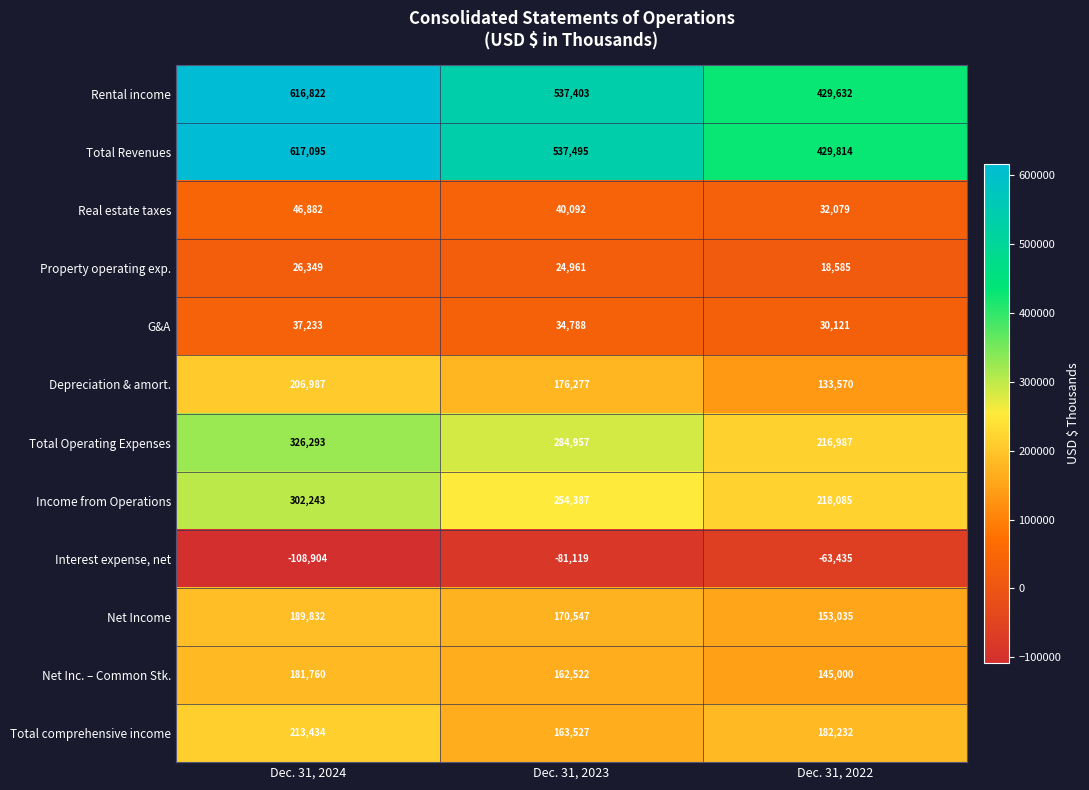

What is the difference between the maximum and minimum values in the Net Income series?

36797